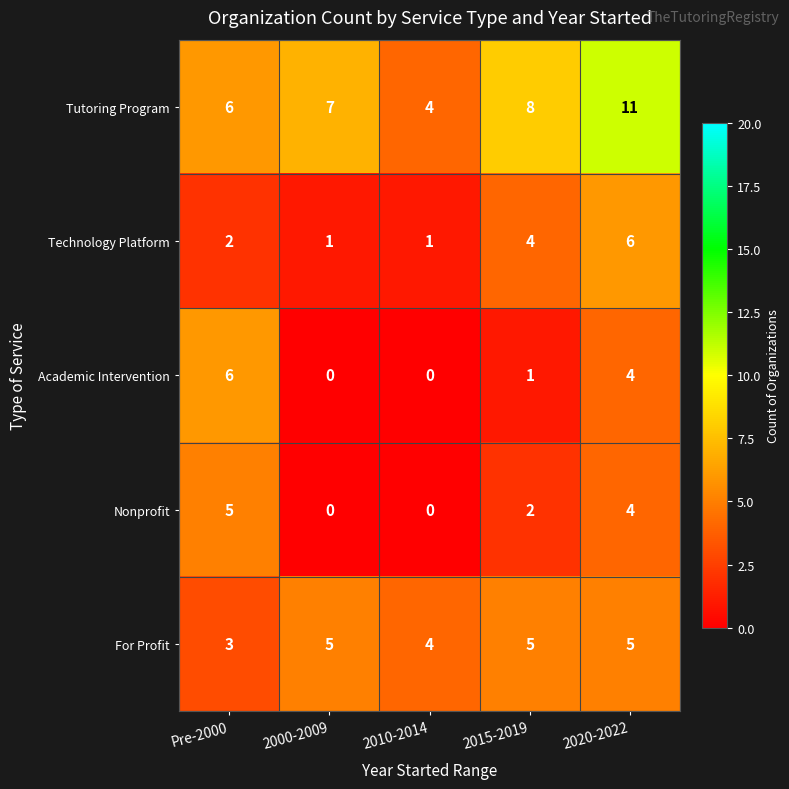

Reading left to right, list all the values displayed in this chart.

Tutoring Program: 6	7	4	8	11
Technology Platform: 2	1	1	4	6
Academic Intervention: 6	0	0	1	4
Nonprofit: 5	0	0	2	4
For Profit: 3	5	4	5	5